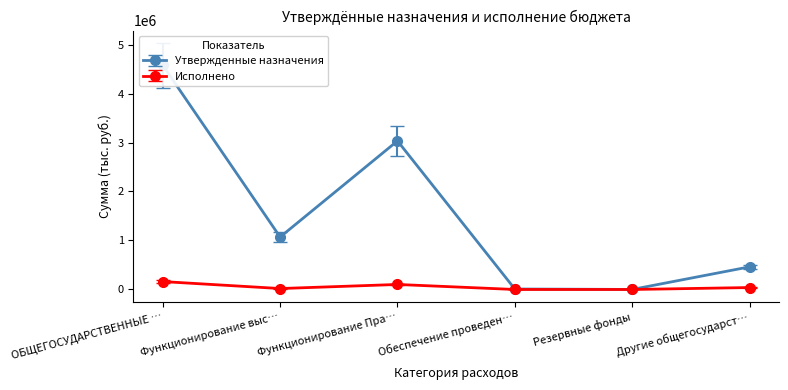

At which category does Утвержденные назначения reach its first local valley?

Функционирование выс…